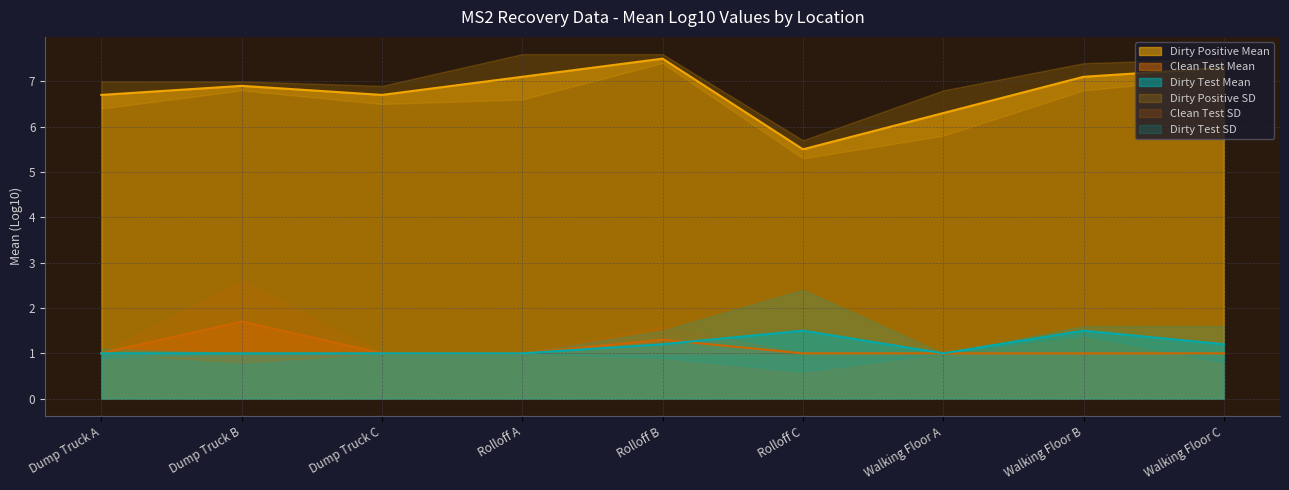

What is the highest value of the Clean Test Mean series?

1.7